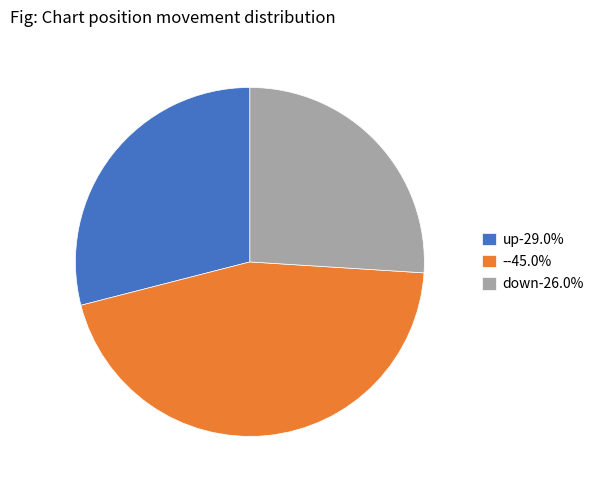

Rank the categories by value from highest to lowest.

-, up, down